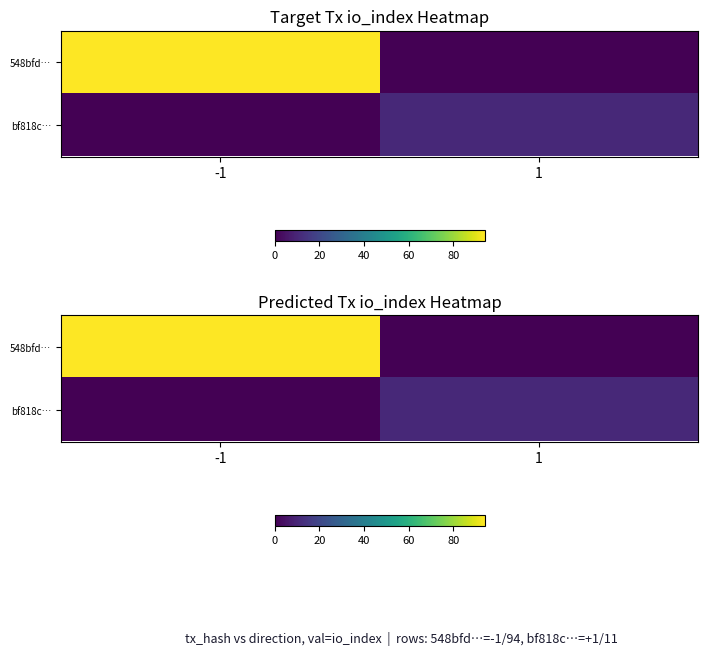

What is the average value of the 548bfd… series?

47